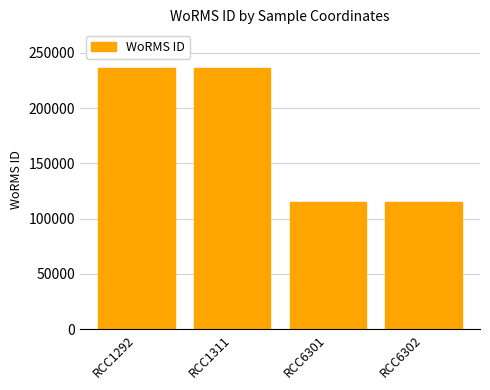

What is the change in value from RCC1292 to RCC6301?

-120851